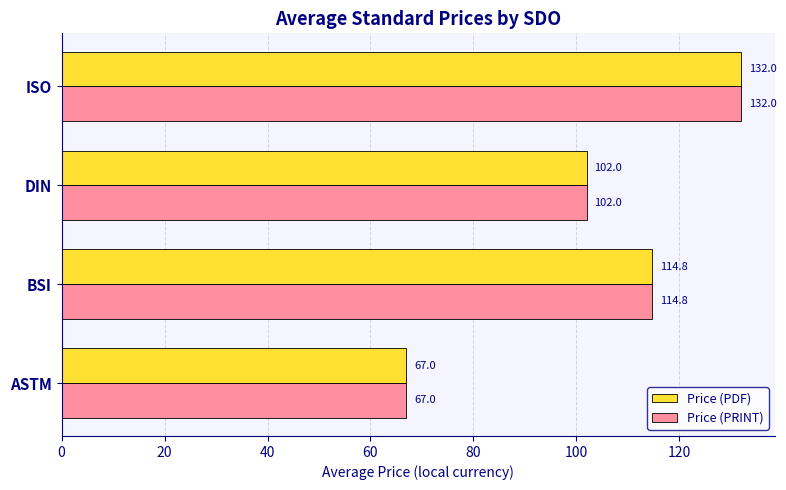

At which label does Price (PRINT) reach its peak?

ISO